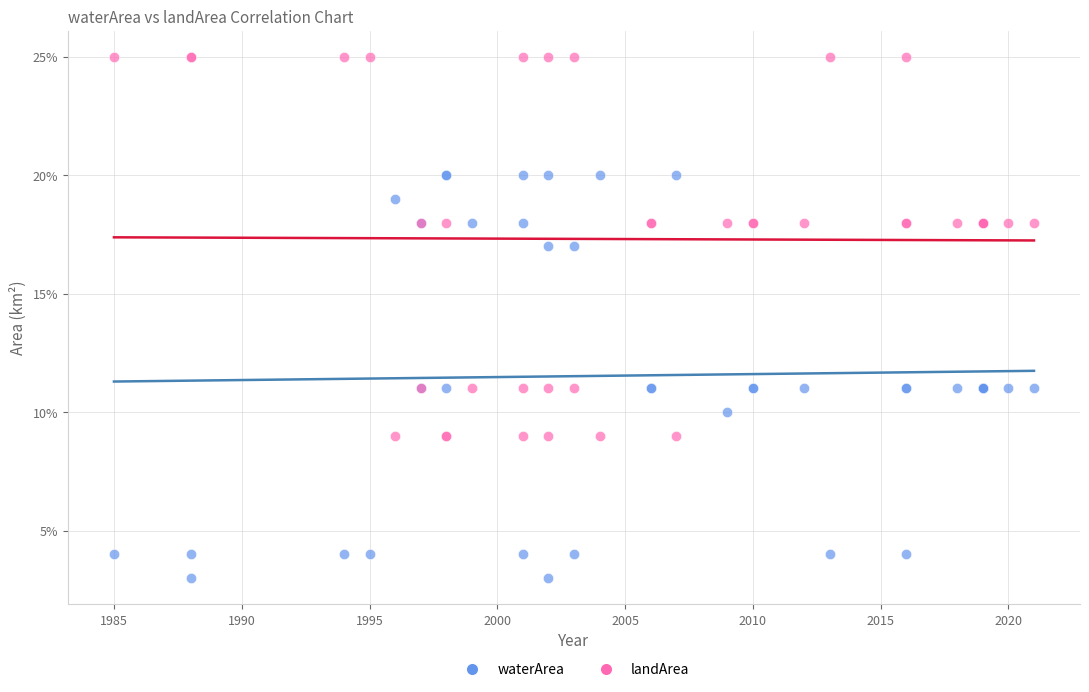

Which series reaches the maximum Y coordinate?

landArea